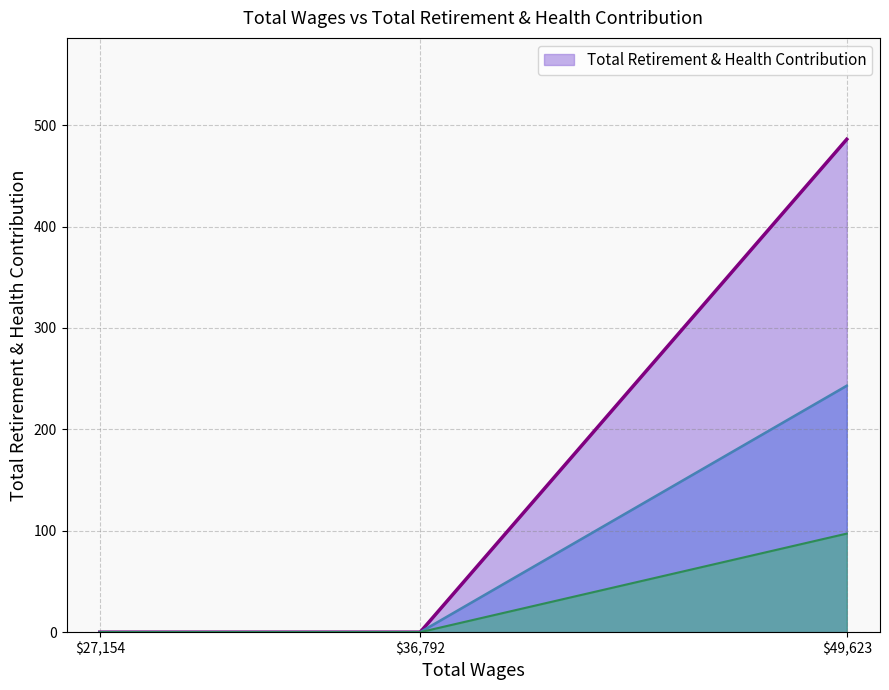

True or false: Total Retirement & Health Contribution has a value of 0 at $27,154.

True